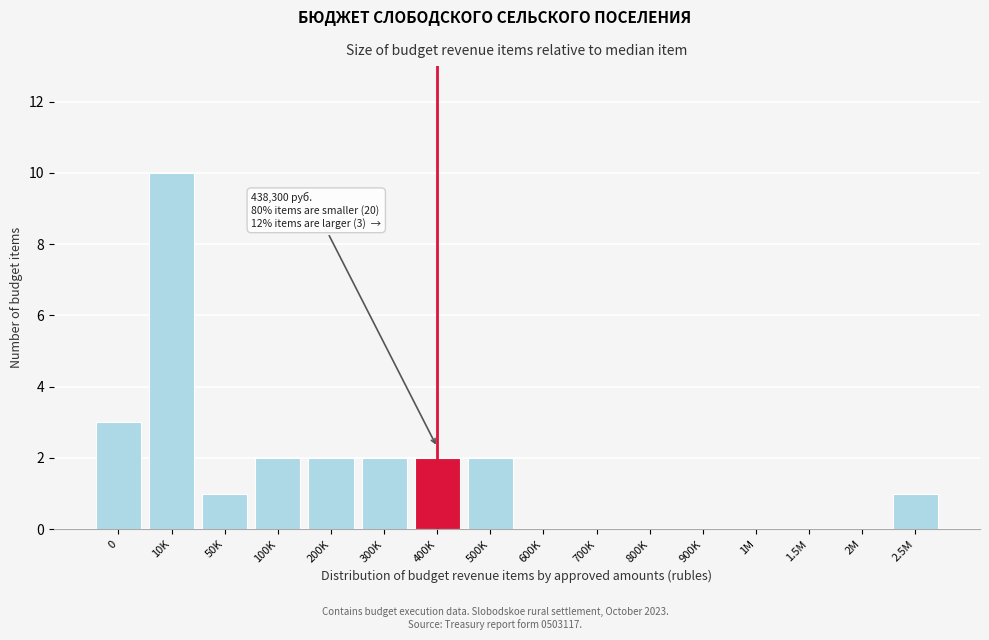

Reading left to right, extract all data points from this chart.

0=3	10K=10	50K=1	100K=2	200K=2	300K=2	400K=2	500K=2	600K=0	700K=0	800K=0	900K=0	1M=0	1.5M=0	2M=0	2.5M=1